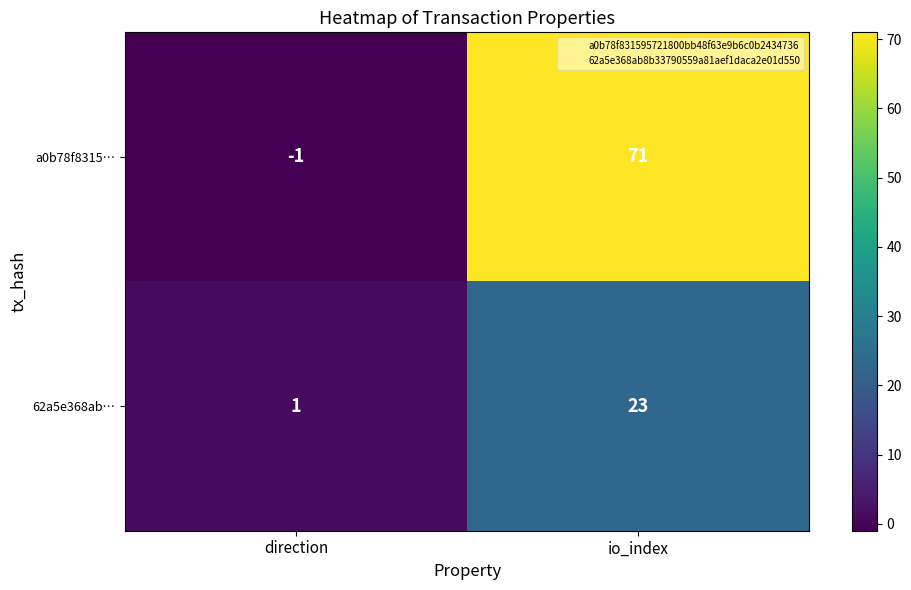

How many distinct data groups are displayed?

2